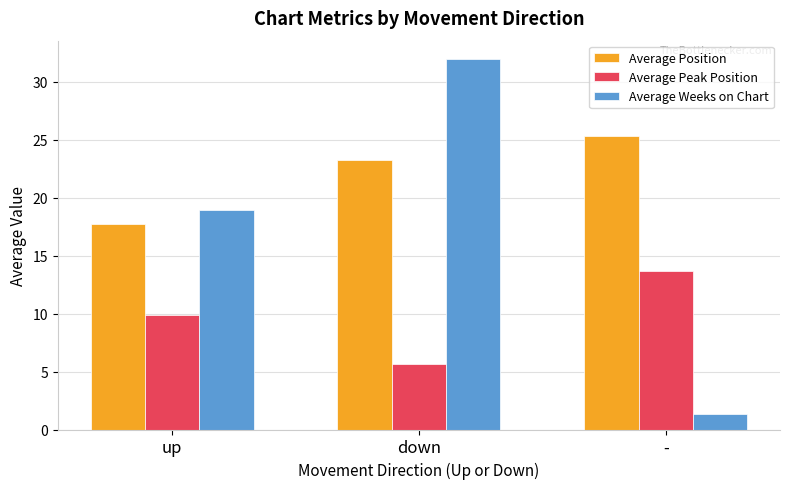

Are the bars grouped side by side (vs. stacked)?

Yes